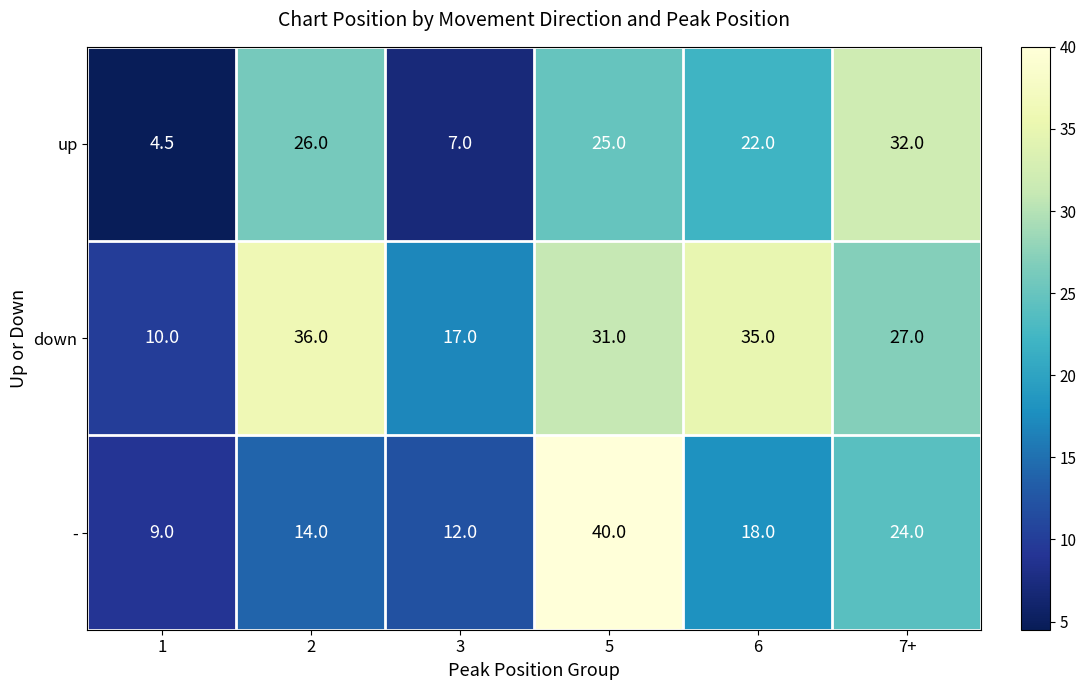

What is the spread (max minus min) of values at 3?

10.0